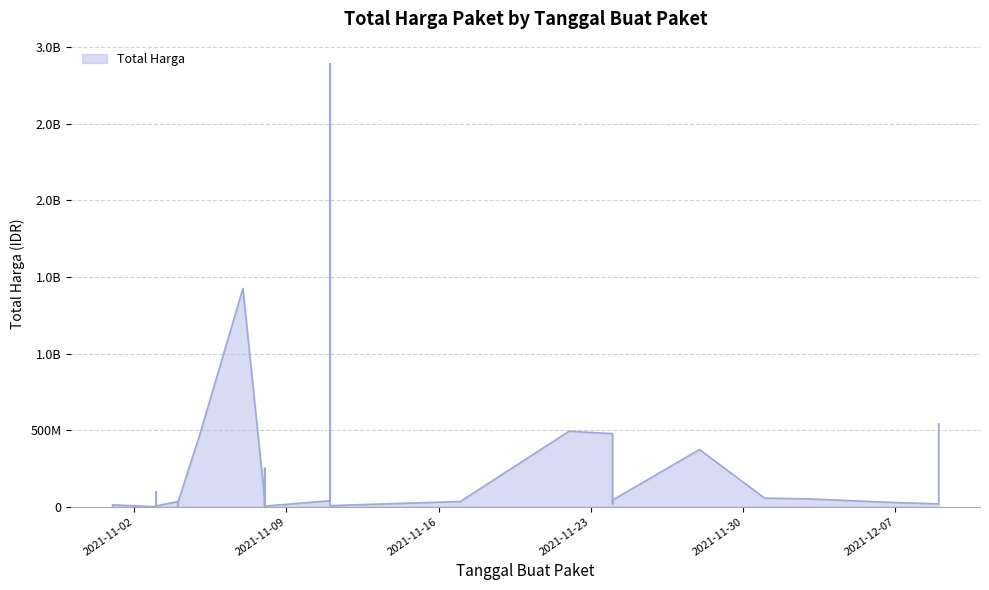

What is the change in value from 2021-11-07 to 2021-11-24?

-948267900